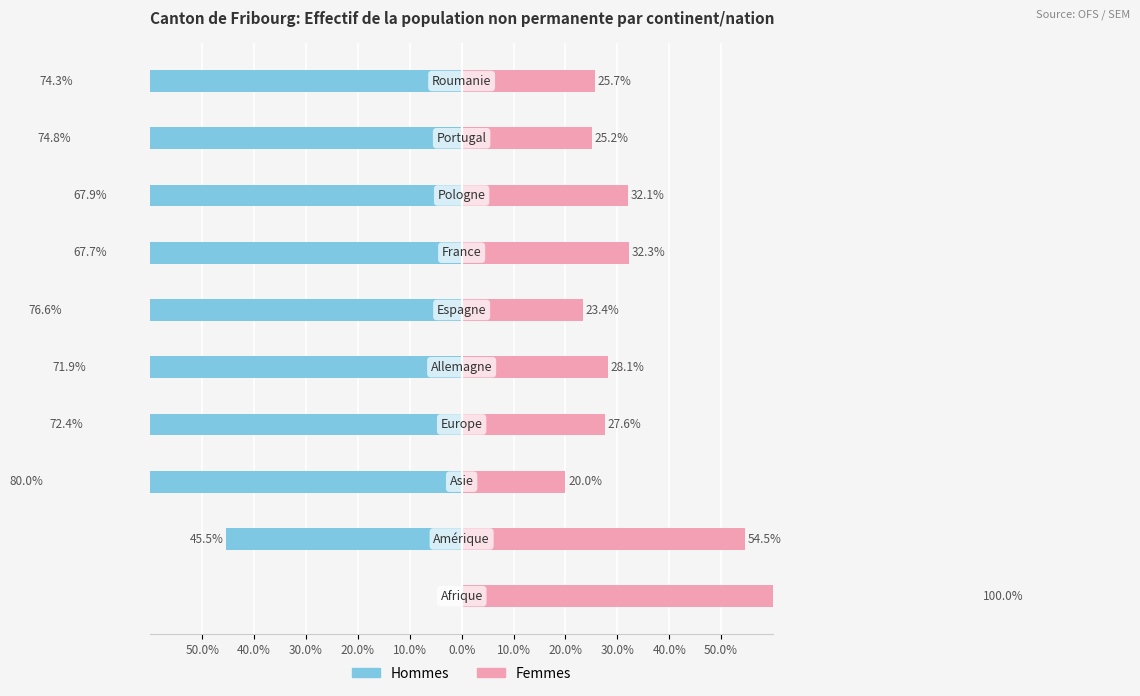

What is the average value of the Femmes series?

36.9